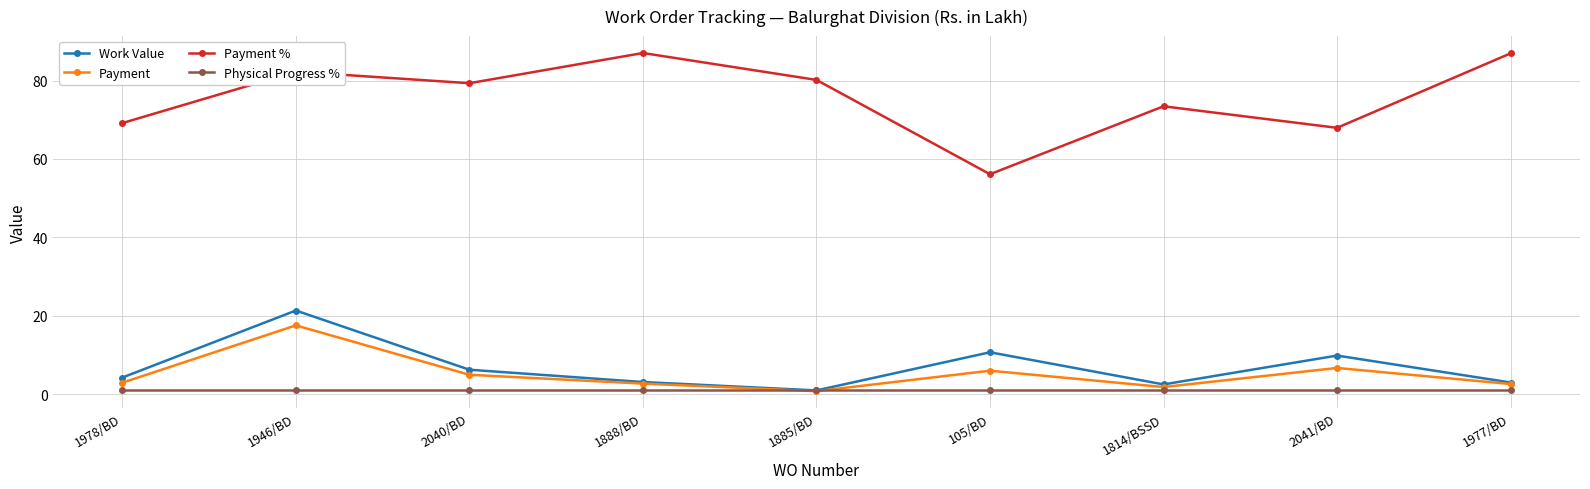

What is the label of the 9th point from the right?

1978/BD